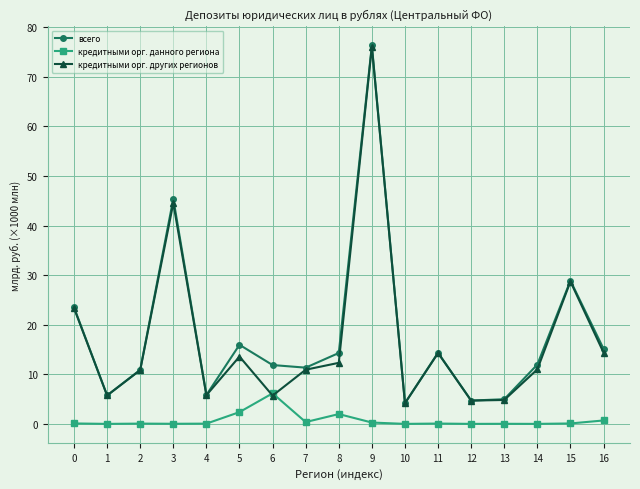

Is the value of кредитными орг. данного региона at 15 greater than the value of кредитными орг. других регионов at 8?

No